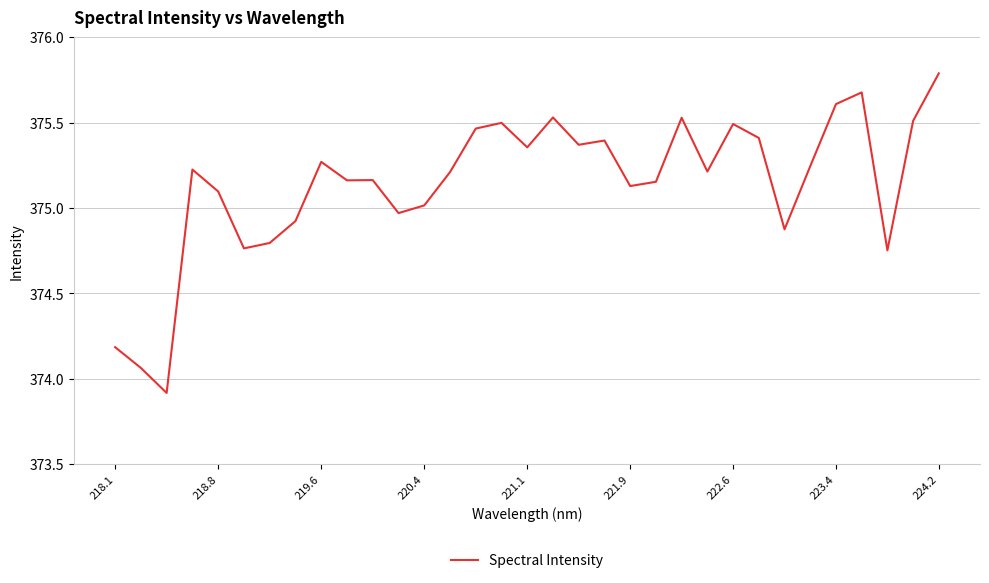

What is the difference between the maximum and minimum values?

1.9